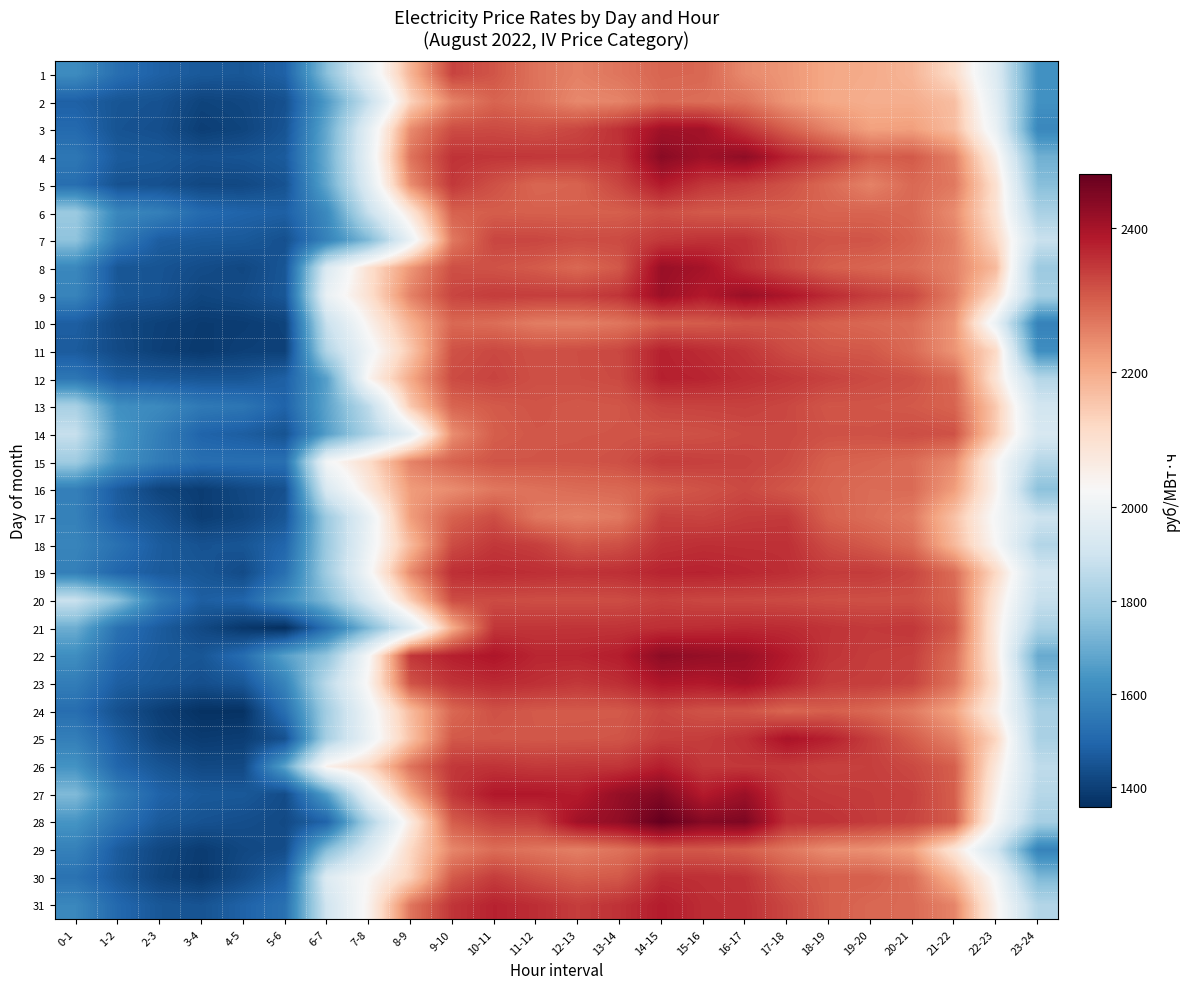

Reading right to left, transcribe all the data shown in this chart.

1: 23-24=1624.2	22-23=1945.6	21-22=2117.3	20-21=2184.6	19-20=2200.4	18-19=2205.5	17-18=2228.8	16-17=2245.3	15-16=2290.1	14-15=2292.1	13-14=2272.4	12-13=2257.8	11-12=2273.9	10-11=2311.6	9-10=2333.7	8-9=2185.4	7-8=1977.7	6-7=1752.2	5-6=1486.2	4-5=1457.6	3-4=1462.6	2-3=1483.9	1-2=1522.2	0-1=1609.7
2: 23-24=1625.3	22-23=1962.0	21-22=2170.5	20-21=2196.2	19-20=2196.4	18-19=2204.9	17-18=2230.7	16-17=2273.2	15-16=2280.3	14-15=2285.2	13-14=2253.1	12-13=2246.8	11-12=2276.4	10-11=2293.2	9-10=2254.3	8-9=2136.6	7-8=1878.4	6-7=1652.6	5-6=1441.8	4-5=1417.8	3-4=1409.5	2-3=1445.7	1-2=1453.5	0-1=1483.8
3: 23-24=1596.2	22-23=1991.3	21-22=2174.5	20-21=2218.2	19-20=2215.1	18-19=2253.6	17-18=2299.7	16-17=2350.0	15-16=2404.7	14-15=2406.3	13-14=2357.0	12-13=2330.1	11-12=2318.3	10-11=2325.4	9-10=2322.1	8-9=2244.6	7-8=1973.6	6-7=1690.7	5-6=1449.5	4-5=1410.7	3-4=1396.1	2-3=1438.2	1-2=1448.3	0-1=1508.0
4: 23-24=1708.9	22-23=2062.2	21-22=2257.8	20-21=2306.6	19-20=2301.4	18-19=2344.6	17-18=2375.2	16-17=2427.6	15-16=2408.8	14-15=2434.7	13-14=2354.2	12-13=2347.2	11-12=2349.1	10-11=2350.1	9-10=2353.9	8-9=2274.4	7-8=1985.4	6-7=1698.4	5-6=1467.3	4-5=1450.5	3-4=1444.2	2-3=1460.7	1-2=1468.7	0-1=1546.7
5: 23-24=1749.7	22-23=2105.2	21-22=2267.5	20-21=2287.4	19-20=2254.9	18-19=2286.6	17-18=2316.8	16-17=2337.3	15-16=2350.0	14-15=2384.4	13-14=2330.4	12-13=2294.7	11-12=2290.8	10-11=2317.3	9-10=2347.3	8-9=2241.5	7-8=1959.2	6-7=1685.1	5-6=1446.7	4-5=1421.1	3-4=1418.8	2-3=1442.1	1-2=1446.0	0-1=1521.6
6: 23-24=1817.9	22-23=2102.9	21-22=2242.9	20-21=2288.0	19-20=2293.6	18-19=2294.0	17-18=2301.7	16-17=2304.6	15-16=2306.4	14-15=2317.5	13-14=2299.8	12-13=2298.4	11-12=2298.7	10-11=2301.6	9-10=2296.1	8-9=2090.2	7-8=1883.6	6-7=1604.2	5-6=1481.7	4-5=1492.0	3-4=1510.7	2-3=1573.7	1-2=1596.2	0-1=1785.9
7: 23-24=1886.3	22-23=2129.9	21-22=2258.6	20-21=2294.9	19-20=2312.5	18-19=2313.9	17-18=2323.9	16-17=2353.5	15-16=2354.2	14-15=2346.7	13-14=2325.1	12-13=2322.5	11-12=2330.3	10-11=2331.1	9-10=2266.8	8-9=1990.7	7-8=1735.7	6-7=1582.5	5-6=1440.8	4-5=1463.0	3-4=1466.1	2-3=1475.9	1-2=1559.4	0-1=1762.4
8: 23-24=1789.4	22-23=2176.8	21-22=2255.4	20-21=2282.7	19-20=2291.6	18-19=2299.9	17-18=2326.5	16-17=2356.6	15-16=2400.9	14-15=2415.4	13-14=2308.2	12-13=2288.4	11-12=2304.8	10-11=2314.8	9-10=2319.2	8-9=2229.4	7-8=2107.3	6-7=1939.0	5-6=1454.8	4-5=1418.8	3-4=1430.7	2-3=1449.7	1-2=1456.5	0-1=1597.5
9: 23-24=1808.8	22-23=2113.1	21-22=2260.7	20-21=2326.9	19-20=2340.4	18-19=2364.4	17-18=2393.2	16-17=2414.6	15-16=2386.2	14-15=2411.4	13-14=2351.6	12-13=2339.7	11-12=2339.8	10-11=2342.3	9-10=2331.2	8-9=2256.6	7-8=2106.0	6-7=1989.9	5-6=1457.1	4-5=1426.8	3-4=1414.9	2-3=1448.0	1-2=1460.2	0-1=1585.9
10: 23-24=1580.9	22-23=1990.1	21-22=2232.4	20-21=2280.8	19-20=2288.2	18-19=2296.9	17-18=2310.9	16-17=2311.6	15-16=2303.2	14-15=2300.1	13-14=2270.7	12-13=2259.2	11-12=2262.4	10-11=2281.2	9-10=2288.4	8-9=2189.5	7-8=2054.6	6-7=1887.2	5-6=1407.6	4-5=1391.8	3-4=1387.9	2-3=1402.9	1-2=1421.2	0-1=1478.1
11: 23-24=1617.2	22-23=2123.0	21-22=2232.3	20-21=2284.5	19-20=2308.1	18-19=2310.7	17-18=2324.0	16-17=2349.4	15-16=2362.8	14-15=2374.8	13-14=2328.8	12-13=2321.5	11-12=2318.0	10-11=2327.8	9-10=2315.9	8-9=2155.7	7-8=2009.6	6-7=1835.6	5-6=1402.5	4-5=1399.9	3-4=1384.0	2-3=1399.9	1-2=1426.2	0-1=1468.7
12: 23-24=1842.4	22-23=2095.8	21-22=2289.5	20-21=2317.0	19-20=2324.6	18-19=2334.8	17-18=2347.7	16-17=2358.2	15-16=2371.6	14-15=2377.0	13-14=2325.9	12-13=2321.0	11-12=2319.4	10-11=2333.3	9-10=2324.1	8-9=2203.1	7-8=2048.7	6-7=1668.6	5-6=1481.9	4-5=1454.7	3-4=1454.2	2-3=1462.6	1-2=1472.6	0-1=1547.0
13: 23-24=1908.7	22-23=2151.7	21-22=2294.5	20-21=2306.9	19-20=2311.4	18-19=2310.8	17-18=2328.6	16-17=2336.2	15-16=2334.0	14-15=2332.2	13-14=2310.8	12-13=2307.6	11-12=2313.4	10-11=2305.8	9-10=2292.4	8-9=2152.2	7-8=1859.6	6-7=1675.1	5-6=1490.8	4-5=1543.1	3-4=1554.1	2-3=1603.2	1-2=1620.3	0-1=1815.7
14: 23-24=1927.3	22-23=2146.7	21-22=2315.8	20-21=2322.4	19-20=2315.6	18-19=2316.4	17-18=2327.5	16-17=2325.3	15-16=2318.0	14-15=2314.2	13-14=2311.5	12-13=2310.7	11-12=2310.5	10-11=2300.8	9-10=2240.7	8-9=1973.2	7-8=1823.2	6-7=1662.3	5-6=1448.5	4-5=1476.1	3-4=1492.5	2-3=1568.8	1-2=1645.5	0-1=1880.3
15: 23-24=1841.2	22-23=2048.8	21-22=2243.7	20-21=2283.3	19-20=2293.1	18-19=2297.9	17-18=2323.8	16-17=2333.6	15-16=2337.3	14-15=2341.3	13-14=2317.9	12-13=2312.2	11-12=2311.4	10-11=2312.1	9-10=2294.9	8-9=2255.0	7-8=2116.7	6-7=2021.6	5-6=1525.7	4-5=1523.1	3-4=1522.7	2-3=1561.5	1-2=1629.8	0-1=1794.1
16: 23-24=1756.2	22-23=2054.0	21-22=2220.0	20-21=2284.9	19-20=2283.5	18-19=2293.3	17-18=2309.8	16-17=2326.8	15-16=2315.1	14-15=2303.8	13-14=2287.5	12-13=2283.8	11-12=2276.7	10-11=2268.9	9-10=2242.4	8-9=2222.2	7-8=2084.3	6-7=1934.8	5-6=1441.0	4-5=1420.1	3-4=1392.4	2-3=1410.1	1-2=1471.5	0-1=1573.0
17: 23-24=1895.6	22-23=2024.2	21-22=2165.7	20-21=2265.5	19-20=2281.7	18-19=2296.7	17-18=2345.1	16-17=2342.3	15-16=2332.0	14-15=2336.2	13-14=2267.1	12-13=2257.9	11-12=2269.0	10-11=2321.0	9-10=2296.4	8-9=2220.9	7-8=1986.6	6-7=1790.7	5-6=1455.3	4-5=1414.4	3-4=1394.2	2-3=1444.2	1-2=1477.3	0-1=1576.9
18: 23-24=1837.3	22-23=2038.1	21-22=2179.2	20-21=2284.1	19-20=2305.9	18-19=2323.1	17-18=2357.3	16-17=2357.8	15-16=2359.2	14-15=2353.4	13-14=2318.8	12-13=2311.2	11-12=2339.6	10-11=2348.3	9-10=2323.3	8-9=2178.6	7-8=1999.2	6-7=1788.4	5-6=1497.7	4-5=1453.7	3-4=1445.1	2-3=1470.4	1-2=1529.3	0-1=1587.8
19: 23-24=1907.1	22-23=2123.8	21-22=2283.8	20-21=2330.2	19-20=2343.2	18-19=2343.8	17-18=2360.1	16-17=2368.0	15-16=2373.8	14-15=2371.7	13-14=2358.1	12-13=2354.5	11-12=2359.2	10-11=2364.2	9-10=2358.5	8-9=2245.3	7-8=2021.5	6-7=1796.5	5-6=1526.7	4-5=1428.4	3-4=1456.1	2-3=1467.9	1-2=1498.7	0-1=1573.4
20: 23-24=1880.2	22-23=2089.1	21-22=2289.6	20-21=2318.6	19-20=2319.0	18-19=2320.2	17-18=2325.3	16-17=2327.7	15-16=2328.7	14-15=2335.0	13-14=2321.7	12-13=2320.8	11-12=2321.0	10-11=2323.9	9-10=2322.1	8-9=2147.3	7-8=1935.1	6-7=1736.7	5-6=1610.0	4-5=1494.3	3-4=1477.3	2-3=1562.5	1-2=1758.6	0-1=1887.3
21: 23-24=1818.8	22-23=2075.0	21-22=2306.5	20-21=2349.0	19-20=2345.5	18-19=2352.8	17-18=2363.1	16-17=2365.6	15-16=2362.2	14-15=2359.1	13-14=2352.8	12-13=2352.1	11-12=2350.8	10-11=2349.6	9-10=2197.5	8-9=1942.5	7-8=1732.9	6-7=1531.7	5-6=1357.2	4-5=1379.3	3-4=1422.4	2-3=1470.7	1-2=1530.4	0-1=1703.3
22: 23-24=1694.3	22-23=2081.3	21-22=2281.2	20-21=2338.0	19-20=2341.8	18-19=2351.7	17-18=2385.0	16-17=2413.2	15-16=2421.0	14-15=2430.2	13-14=2380.3	12-13=2369.7	11-12=2369.8	10-11=2391.9	9-10=2377.9	8-9=2349.4	7-8=2030.7	6-7=1768.2	5-6=1666.3	4-5=1517.1	3-4=1454.9	2-3=1466.1	1-2=1501.0	0-1=1616.0
23: 23-24=1749.2	22-23=2099.4	21-22=2272.4	20-21=2332.9	19-20=2340.0	18-19=2342.2	17-18=2372.4	16-17=2399.4	15-16=2385.4	14-15=2389.4	13-14=2358.9	12-13=2347.3	11-12=2358.0	10-11=2364.1	9-10=2352.3	8-9=2314.4	7-8=2050.1	6-7=1854.1	5-6=1586.6	4-5=1458.3	3-4=1437.4	2-3=1457.5	1-2=1477.3	0-1=1565.0
24: 23-24=1814.9	22-23=2065.5	21-22=2211.6	20-21=2263.8	19-20=2288.6	18-19=2300.0	17-18=2291.1	16-17=2312.2	15-16=2314.7	14-15=2329.2	13-14=2306.3	12-13=2306.3	11-12=2306.6	10-11=2316.6	9-10=2288.6	8-9=2175.0	7-8=2004.0	6-7=1804.3	5-6=1525.5	4-5=1365.7	3-4=1364.9	2-3=1396.7	1-2=1442.6	0-1=1520.8
25: 23-24=1818.9	22-23=2130.7	21-22=2254.4	20-21=2301.5	19-20=2339.8	18-19=2376.9	17-18=2396.7	16-17=2356.4	15-16=2341.7	14-15=2338.2	13-14=2312.4	12-13=2309.6	11-12=2308.4	10-11=2310.2	9-10=2307.5	8-9=2164.4	7-8=1992.5	6-7=1812.2	5-6=1442.7	4-5=1394.9	3-4=1389.2	2-3=1410.3	1-2=1475.5	0-1=1570.3
26: 23-24=1863.9	22-23=2084.2	21-22=2300.2	20-21=2326.6	19-20=2339.0	18-19=2335.2	17-18=2345.8	16-17=2348.4	15-16=2347.8	14-15=2379.2	13-14=2351.2	12-13=2349.2	11-12=2345.8	10-11=2353.3	9-10=2348.1	8-9=2274.8	7-8=2124.1	6-7=2058.0	5-6=1671.8	4-5=1423.1	3-4=1421.8	2-3=1453.9	1-2=1498.5	0-1=1631.5
27: 23-24=1844.4	22-23=2059.5	21-22=2300.3	20-21=2336.1	19-20=2342.2	18-19=2345.6	17-18=2352.3	16-17=2412.9	15-16=2383.4	14-15=2441.3	13-14=2420.6	12-13=2382.0	11-12=2388.4	10-11=2387.9	9-10=2347.9	8-9=2205.7	7-8=1991.9	6-7=1660.8	5-6=1431.2	4-5=1461.2	3-4=1464.1	2-3=1491.5	1-2=1572.5	0-1=1736.5
28: 23-24=1808.1	22-23=2030.1	21-22=2302.5	20-21=2333.0	19-20=2343.7	18-19=2355.1	17-18=2358.1	16-17=2447.2	15-16=2438.9	14-15=2475.8	13-14=2425.3	12-13=2406.2	11-12=2340.1	10-11=2335.4	9-10=2302.1	8-9=2076.9	7-8=1822.2	6-7=1494.3	5-6=1424.4	4-5=1435.8	3-4=1445.7	2-3=1465.8	1-2=1535.2	0-1=1636.7
29: 23-24=1582.8	22-23=1907.2	21-22=2092.3	20-21=2215.3	19-20=2237.0	18-19=2241.6	17-18=2270.6	16-17=2299.1	15-16=2308.3	14-15=2308.2	13-14=2275.6	12-13=2258.9	11-12=2272.0	10-11=2282.1	9-10=2249.7	8-9=2126.5	7-8=1933.8	6-7=1744.7	5-6=1432.8	4-5=1418.8	3-4=1390.2	2-3=1417.8	1-2=1471.0	0-1=1576.2
30: 23-24=1732.4	22-23=2024.8	21-22=2184.4	20-21=2280.8	19-20=2300.6	18-19=2300.8	17-18=2312.2	16-17=2351.9	15-16=2357.9	14-15=2359.9	13-14=2307.5	12-13=2301.1	11-12=2317.7	10-11=2341.8	9-10=2305.8	8-9=2139.8	7-8=2041.1	6-7=1945.6	5-6=1484.8	4-5=1429.2	3-4=1386.5	2-3=1412.5	1-2=1465.4	0-1=1533.0
31: 23-24=1838.2	22-23=2052.4	21-22=2253.3	20-21=2285.7	19-20=2289.0	18-19=2300.9	17-18=2328.8	16-17=2356.6	15-16=2361.3	14-15=2382.5	13-14=2354.9	12-13=2341.1	11-12=2360.2	10-11=2373.7	9-10=2351.3	8-9=2271.2	7-8=2055.3	6-7=1906.2	5-6=1529.1	4-5=1487.0	3-4=1447.9	2-3=1458.6	1-2=1504.3	0-1=1596.3